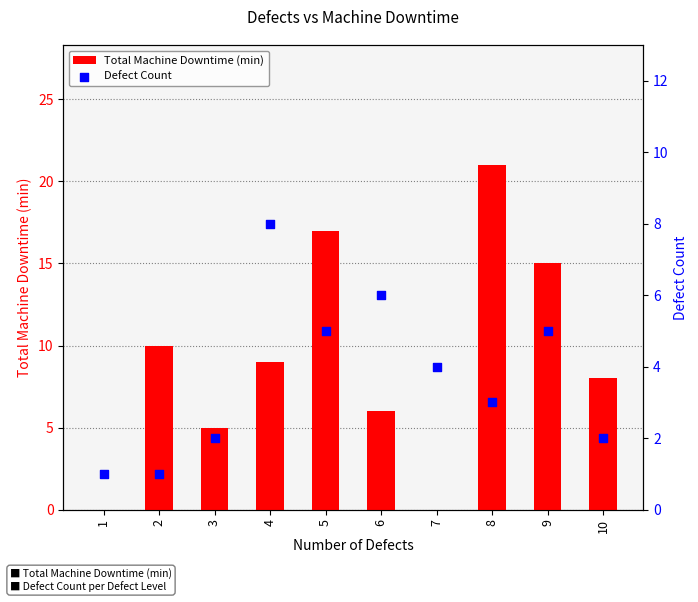

Is the value of Total Machine Downtime (min) at 5 greater than the value of Defect Count at 1?

Yes